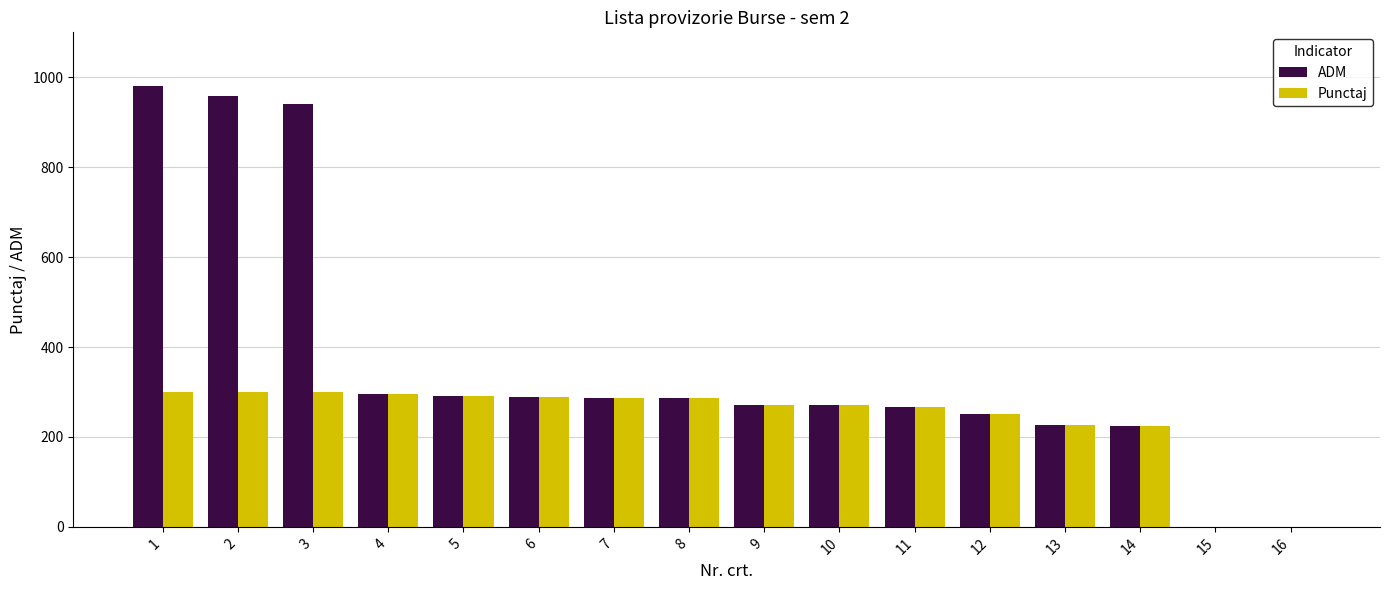

What is the total value across all series at 11?

532